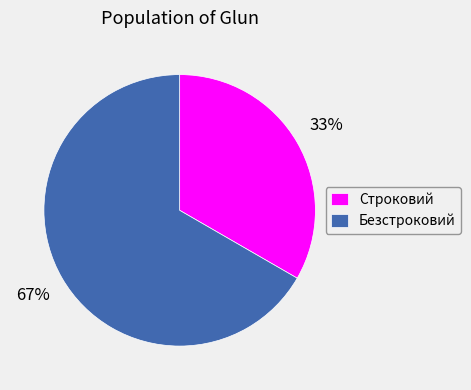

To the nearest percent, what is the combined percentage of Строковий and Безстроковий?

100%